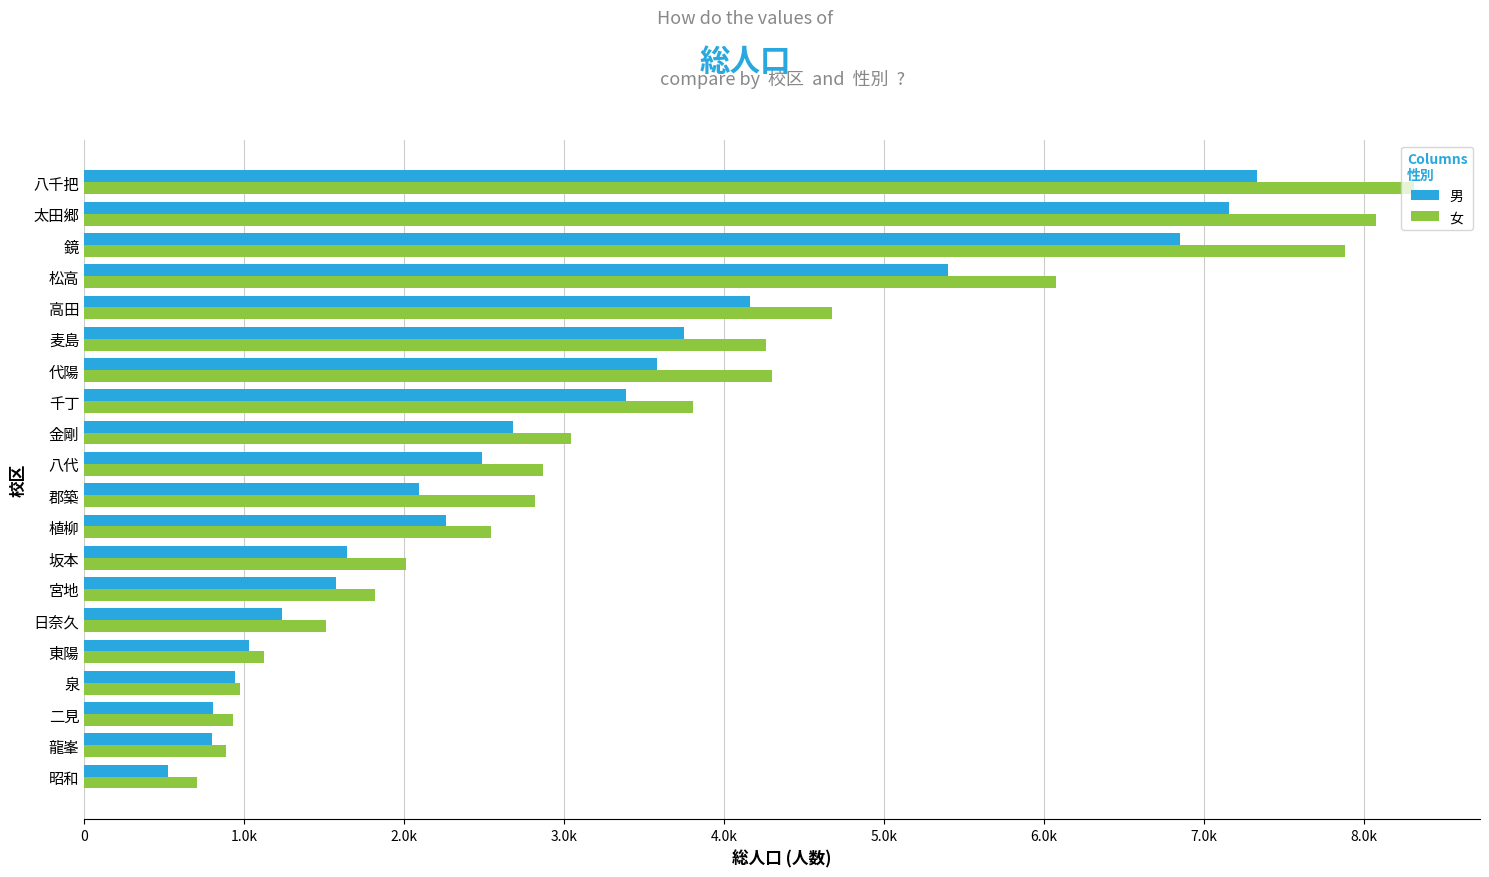

What are all the series names shown in the legend?

男, 女